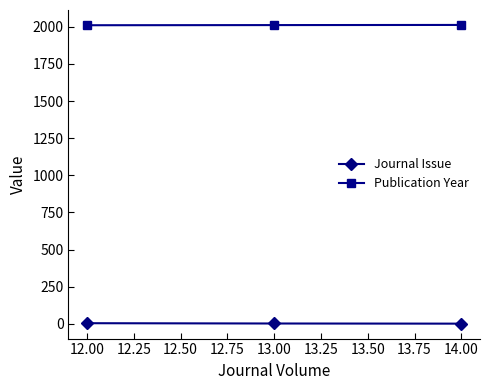

At 12.00, list the series in order from smallest to largest.

Journal Issue, Publication Year